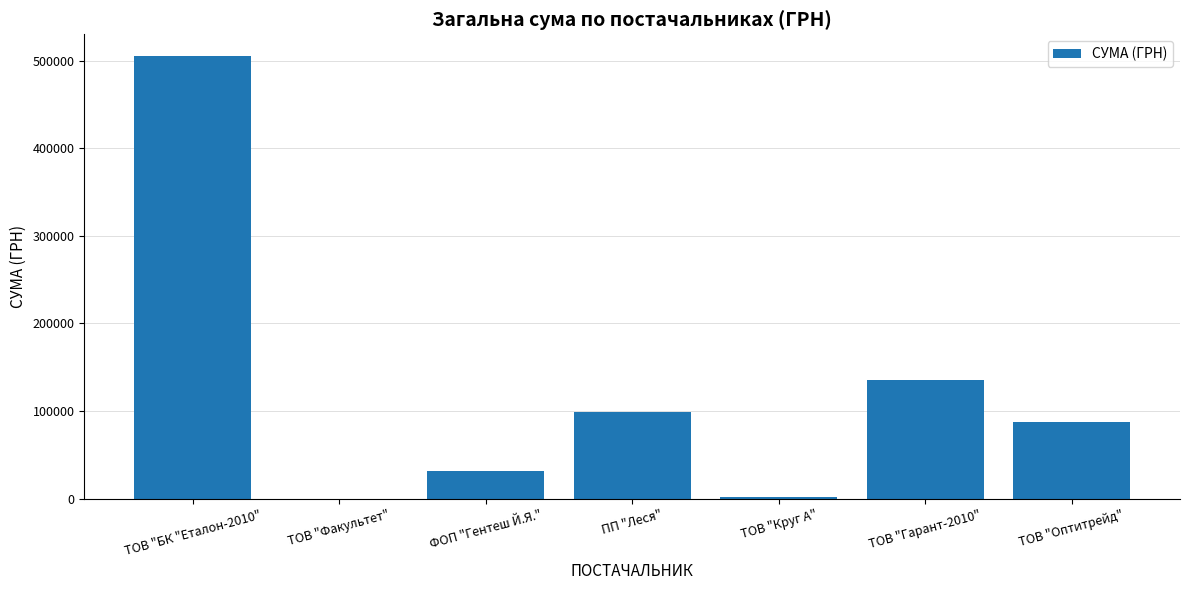

Which category has the highest value across all series?

ТОВ "БК "Еталон-2010"